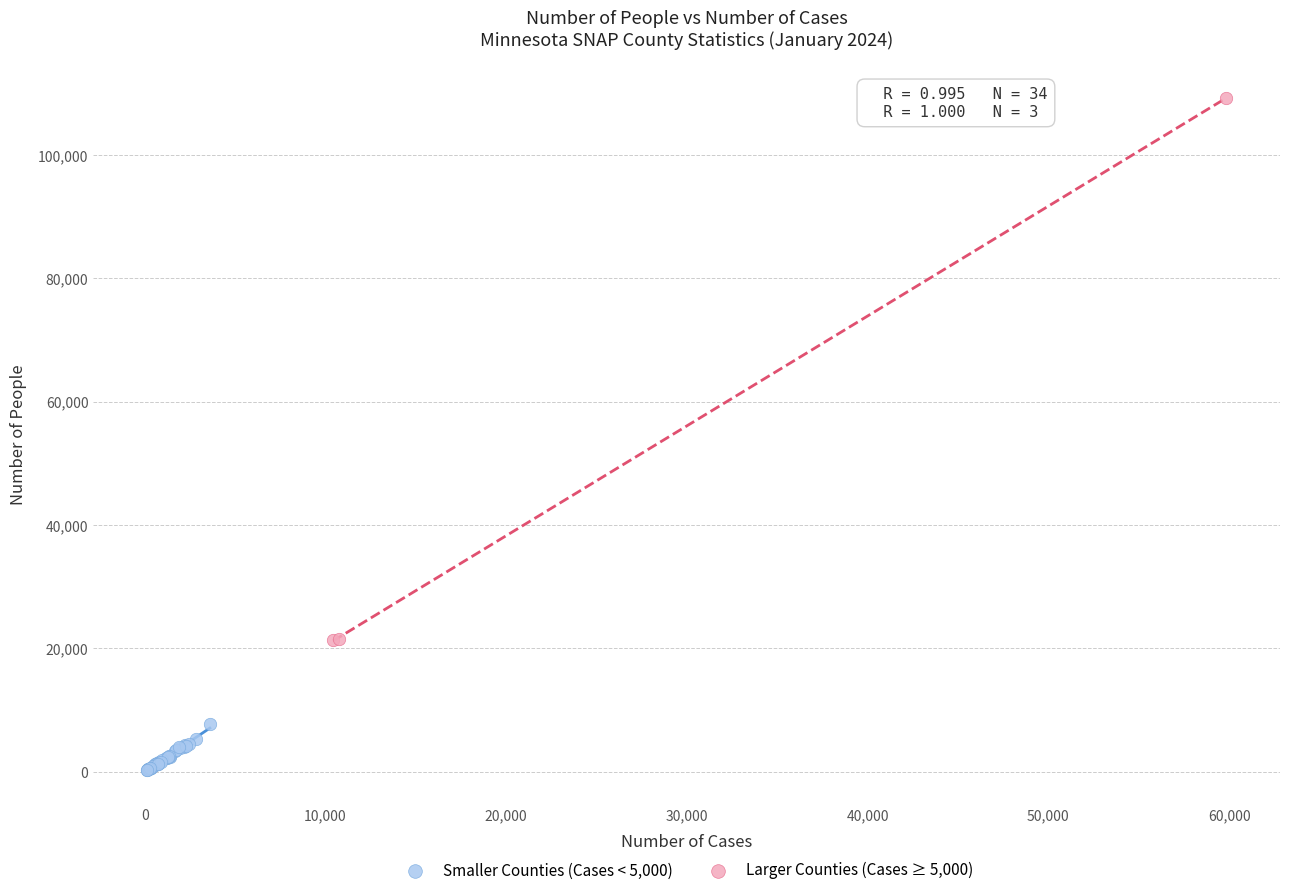

Which series reaches the maximum Y coordinate?

Larger Counties (Cases ≥ 5,000)